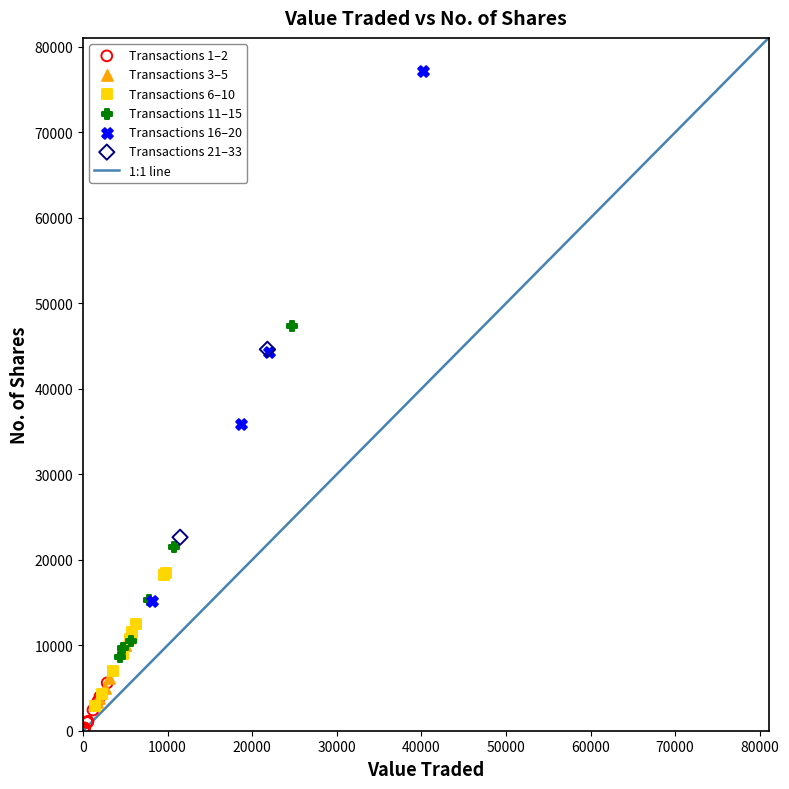

Which series has the largest Y range (max minus min)?

Transactions 16–20